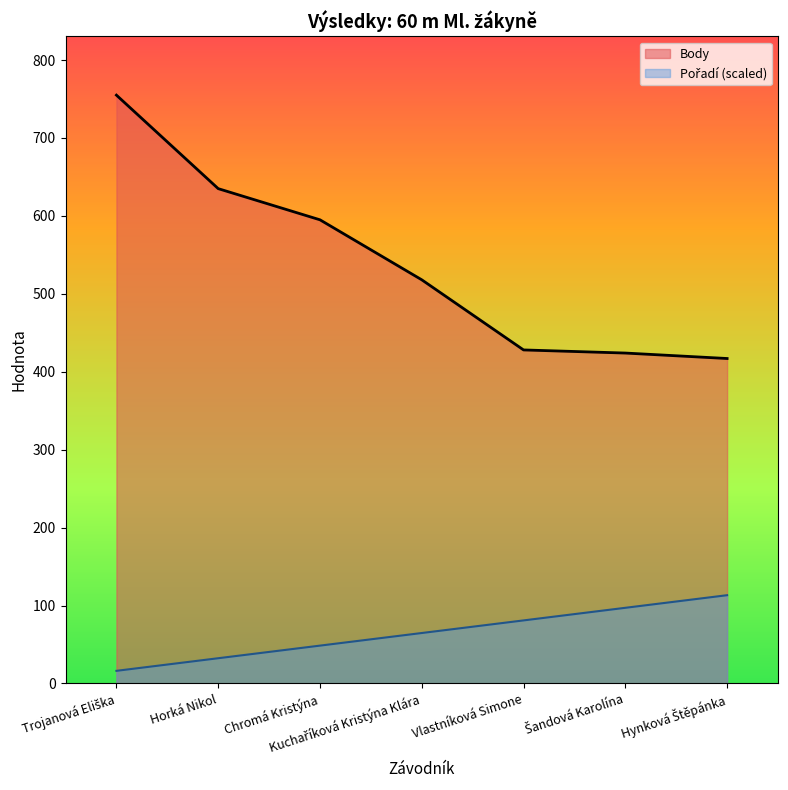

Count the number of categories in the chart.

7